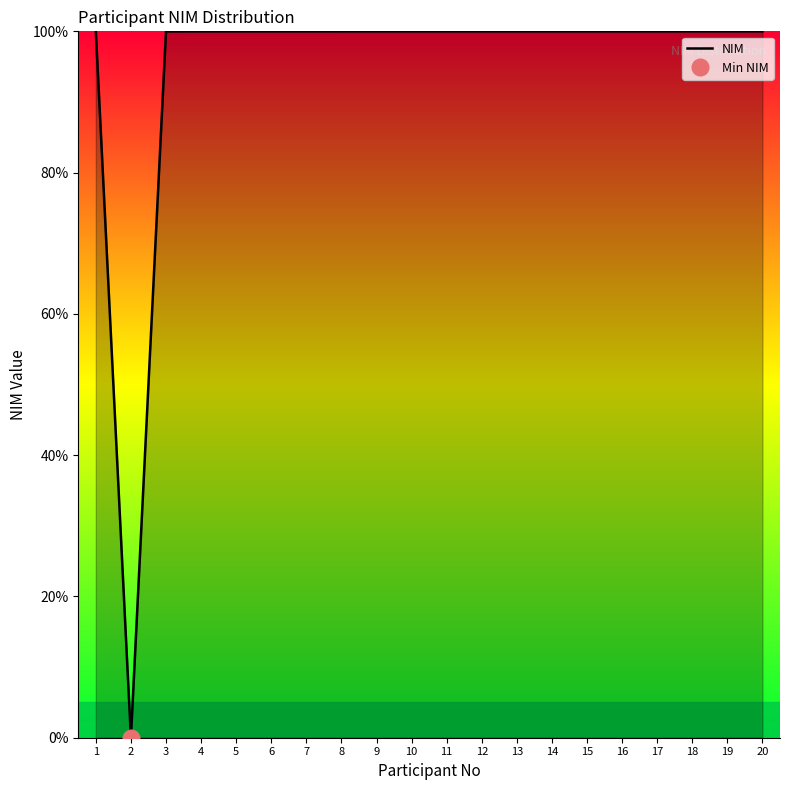

How many values are above zero?

19